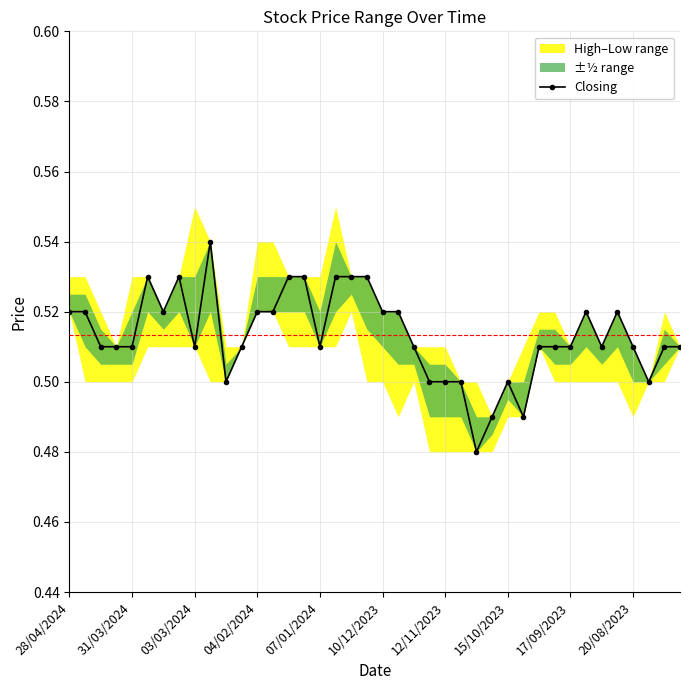

How many interior local peaks (higher than both neighbors) does the data have?

6